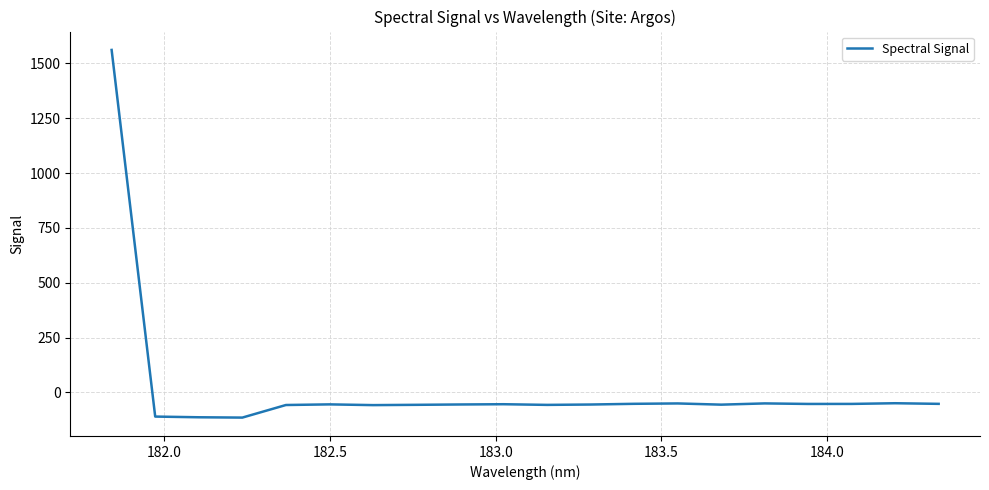

What is the difference between the maximum and minimum values?

1676.3